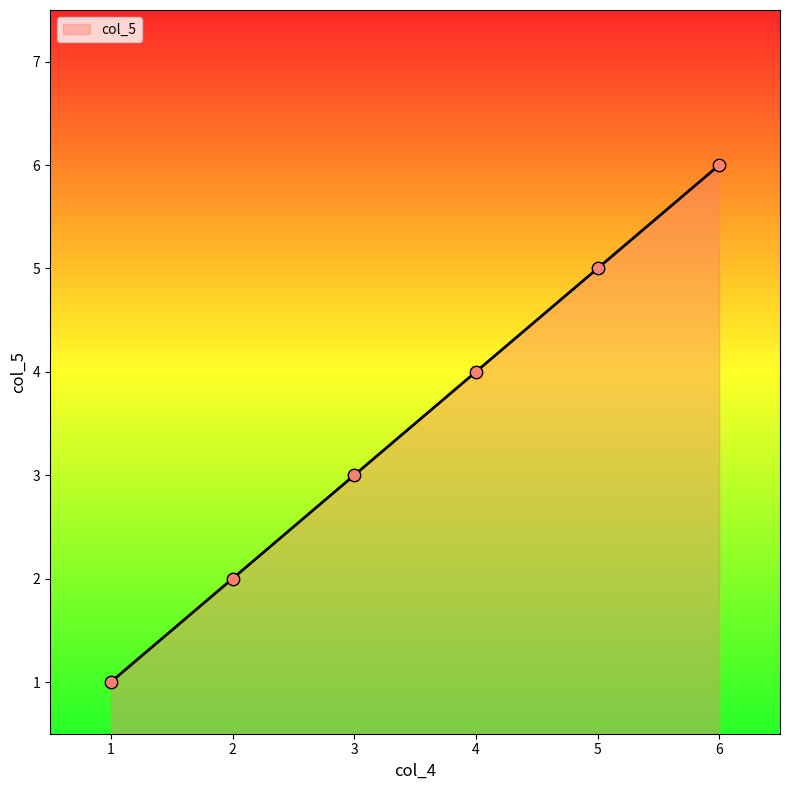

What is the change in value from 1 to 2?

+1